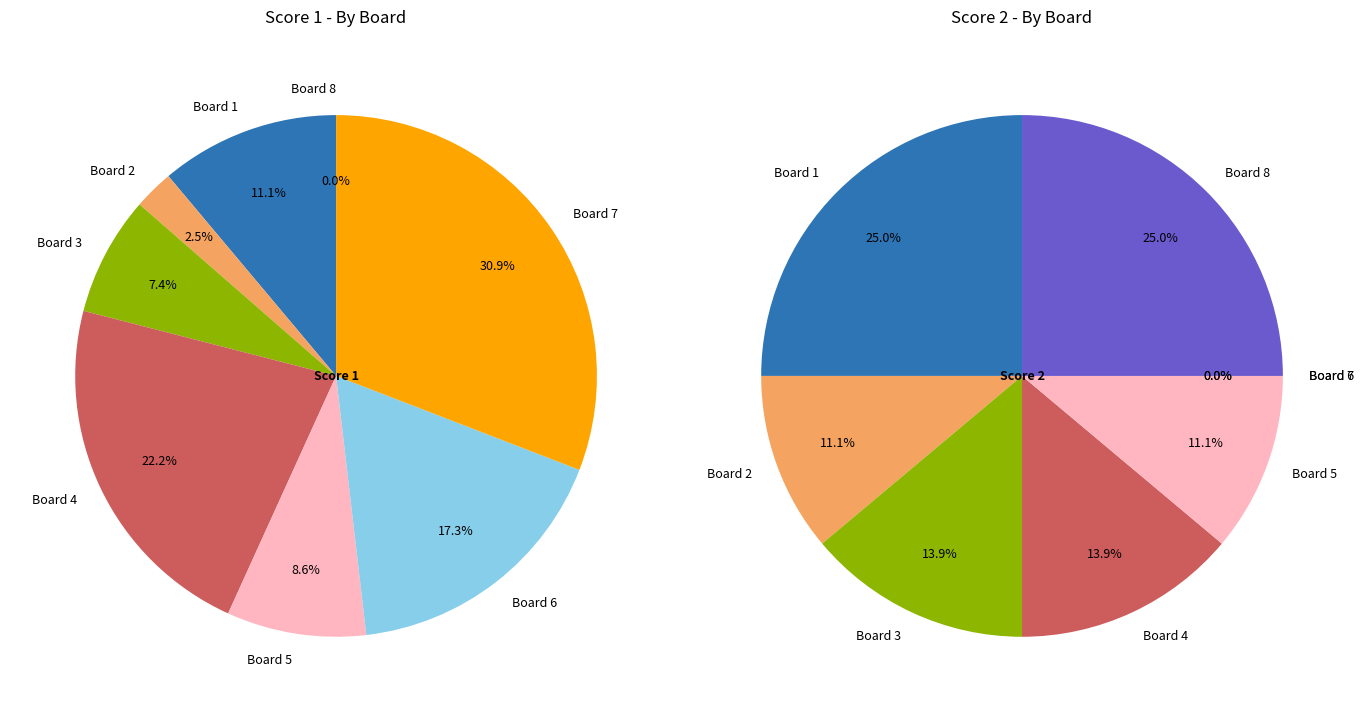

Which category has the biggest portion of the pie?

Board 7